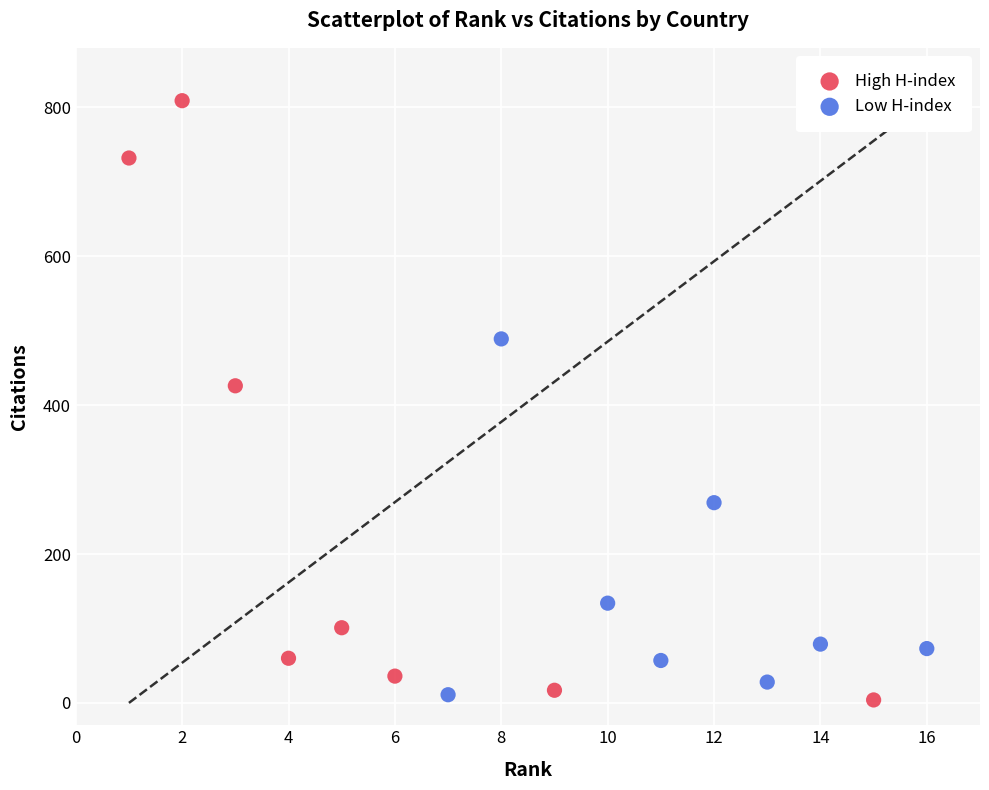

What are all the series names shown in the legend?

High H-index, Low H-index